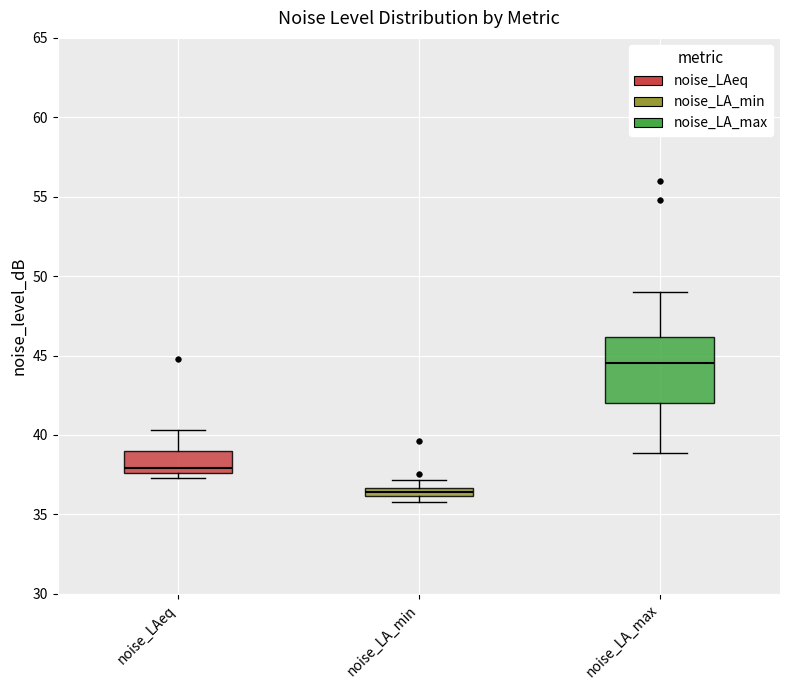

Where is the upper edge of the box for noise_LA_min on the y-axis? The values are not printed on the chart, so give them approximately, as read against the axis.

36.5